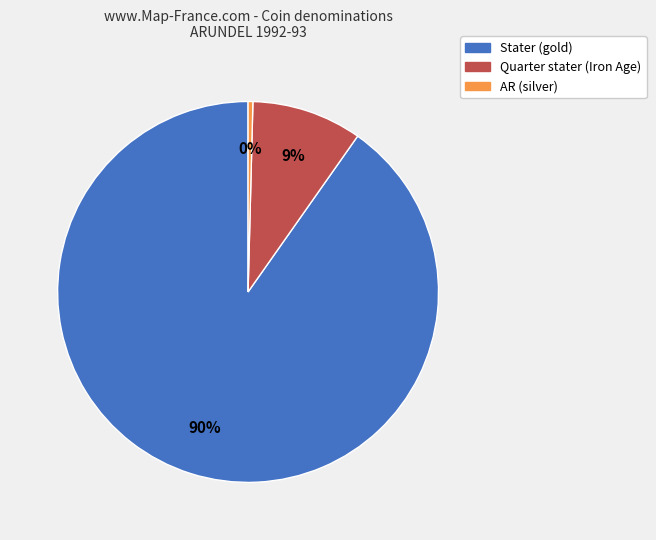

Which has a higher value, Quarter stater (Iron Age) or AR (silver)?

Quarter stater (Iron Age)